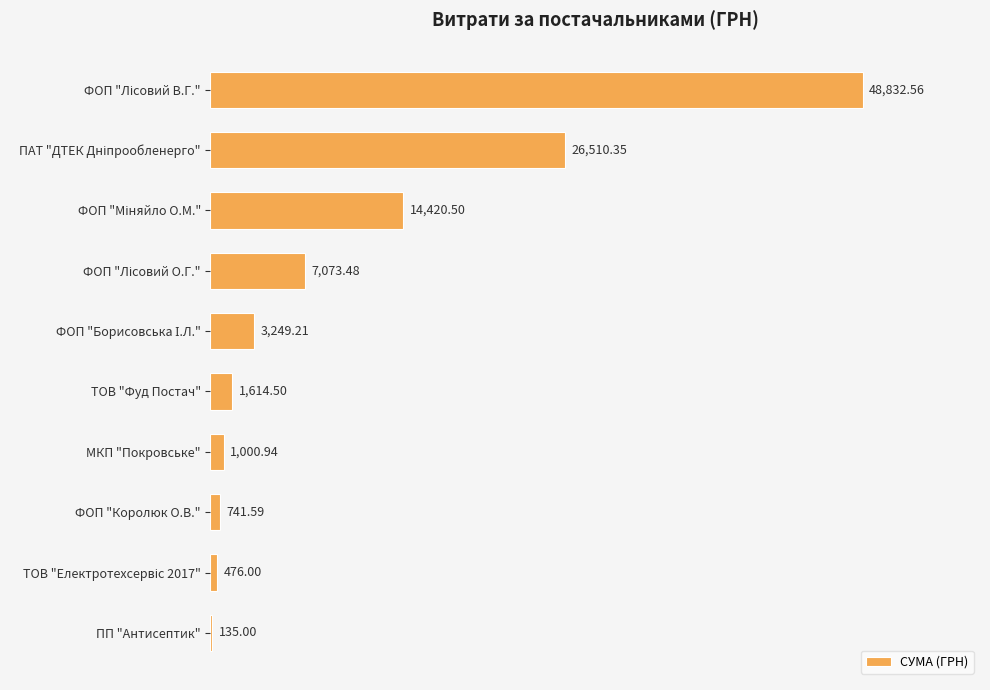

What is the ratio of the value at МКП "Покровське" to the value at ТОВ "Фуд Постач"?

0.6